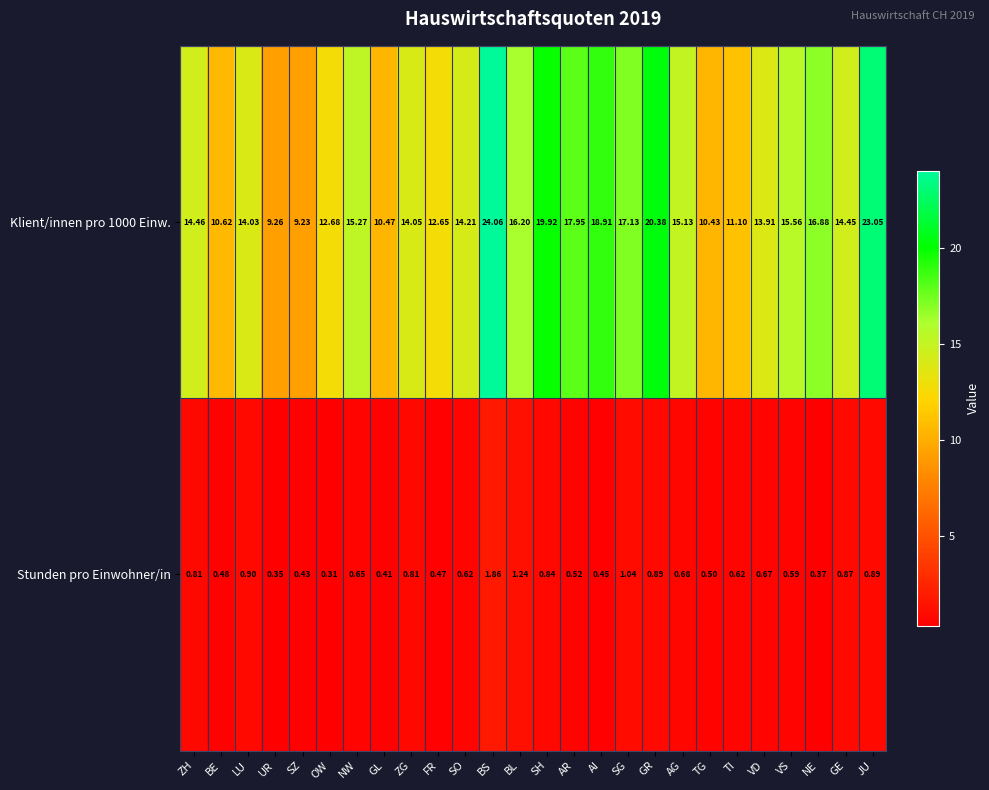

At which label is Klient/innen pro 1000 Einw. closest to 16?

BL